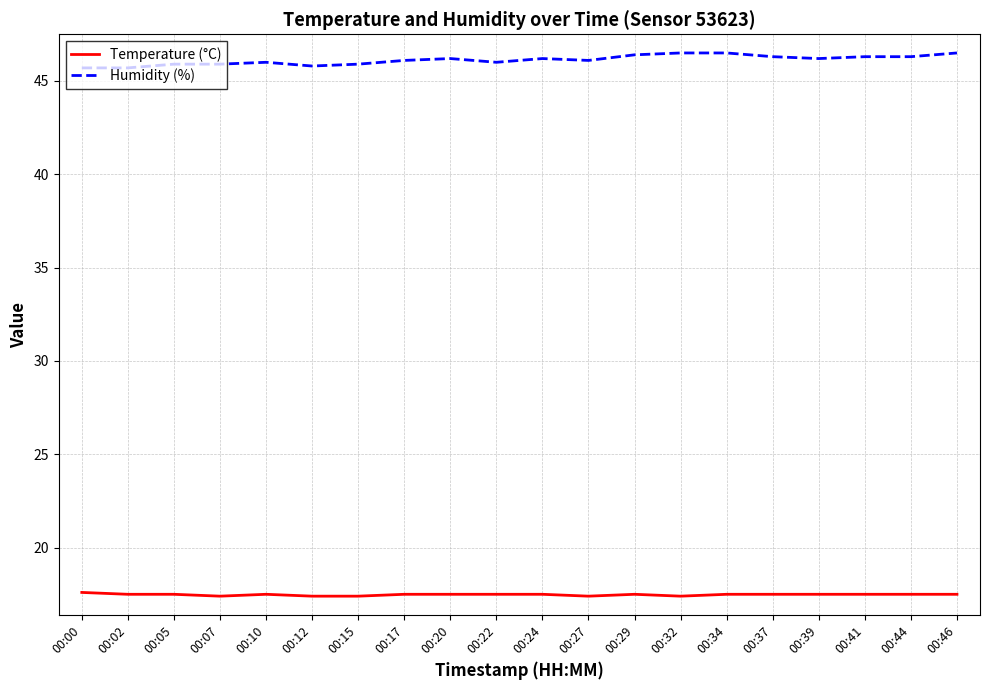

What is the difference between the maximum and second lowest values in the Humidity (%) series?

0.8